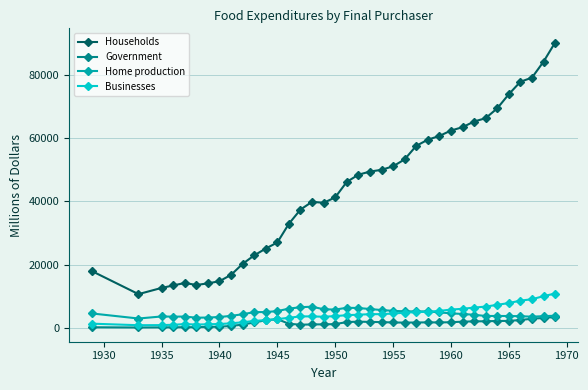

What is the minimum value for Home production?

2963